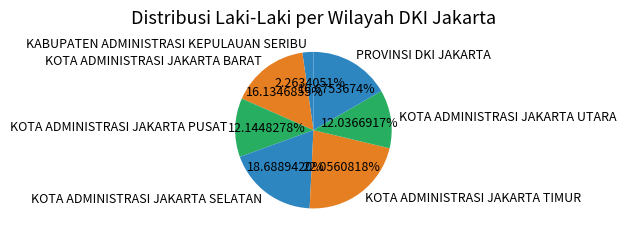

What is the total percentage of KOTA ADMINISTRASI JAKARTA UTARA and PROVINSI DKI JAKARTA?

28.7%